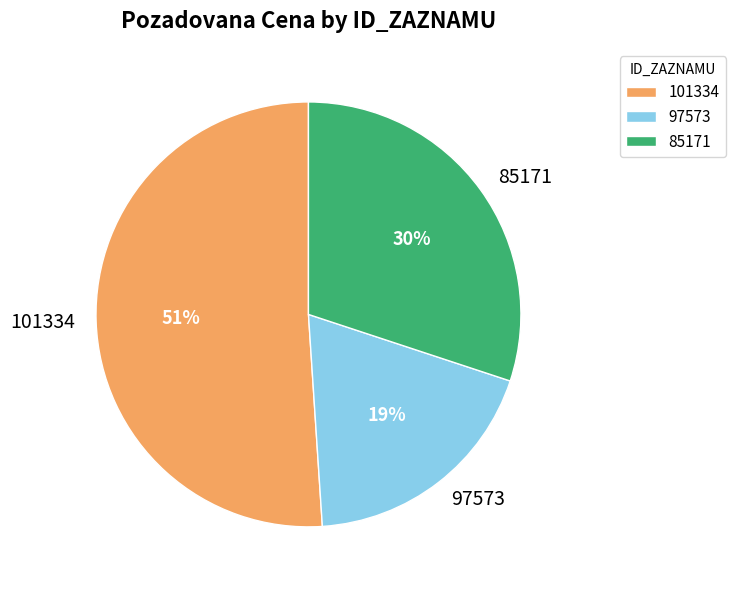

Rank the categories by value from lowest to highest.

97573, 85171, 101334